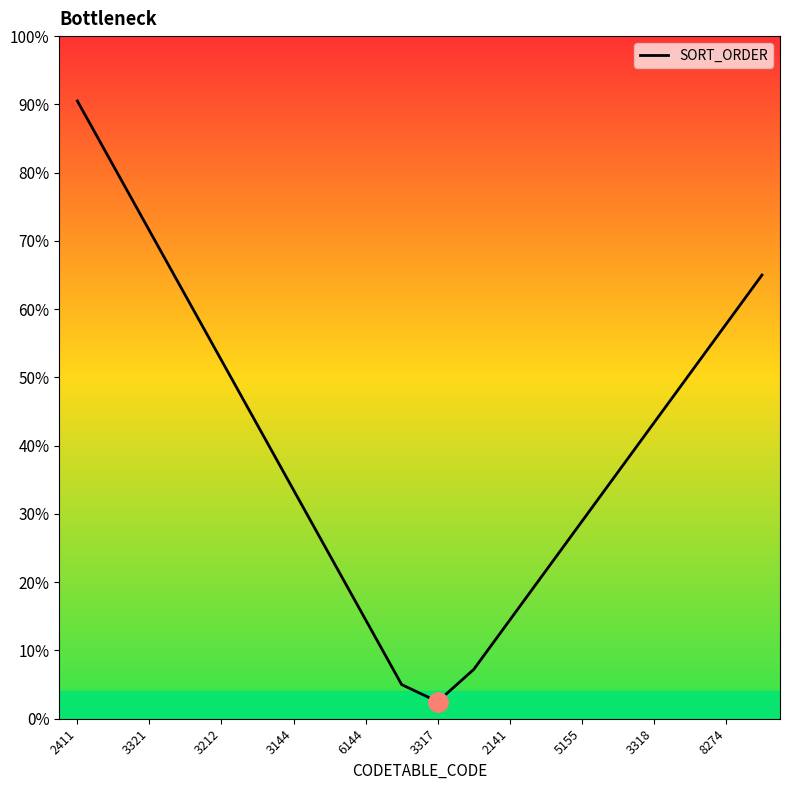

Does the chart display data point markers on the line(s)?

No